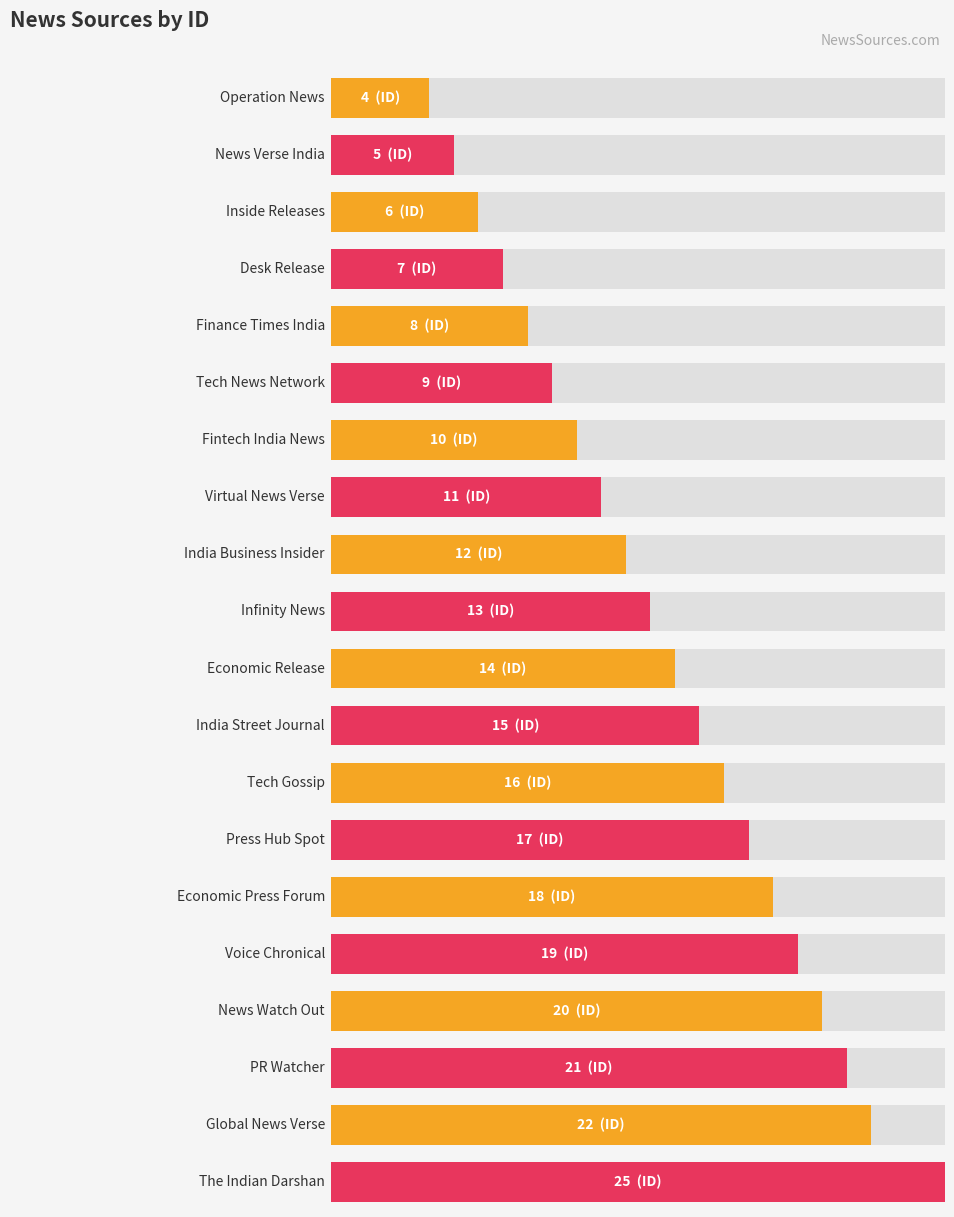

Count the number of data series in this chart.

1